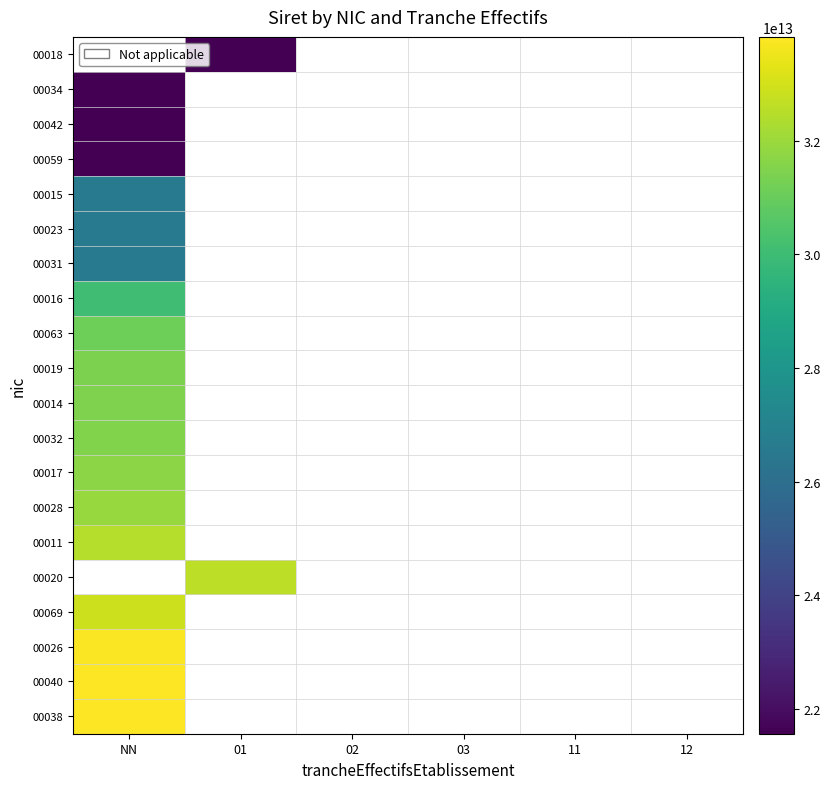

Between 11 and 01, which is larger?

01